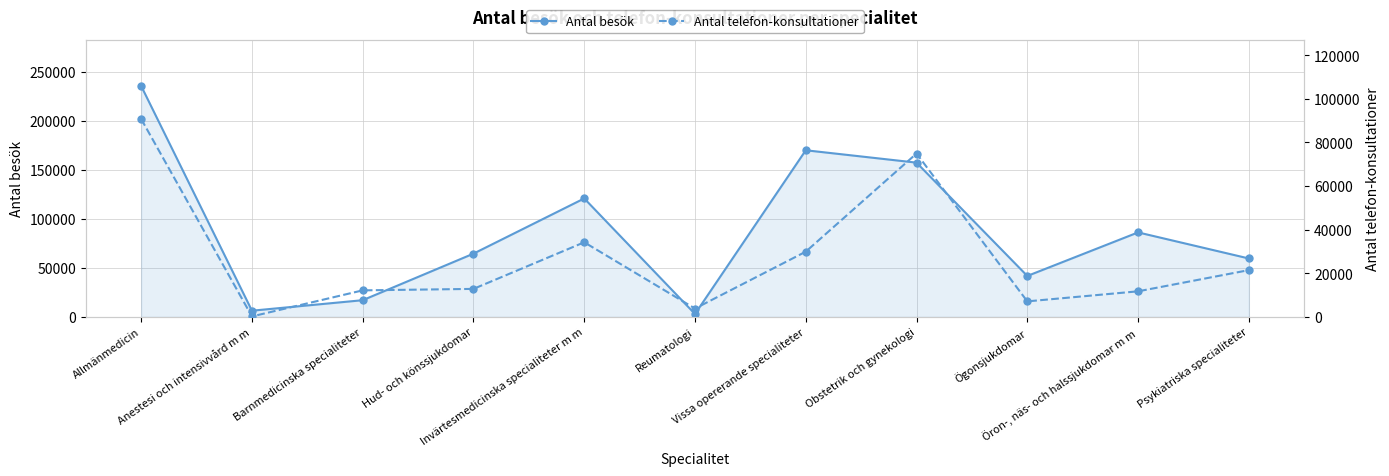

What is the difference between the highest and lowest values at Öron-, näs- och halssjukdomar m m?

74373